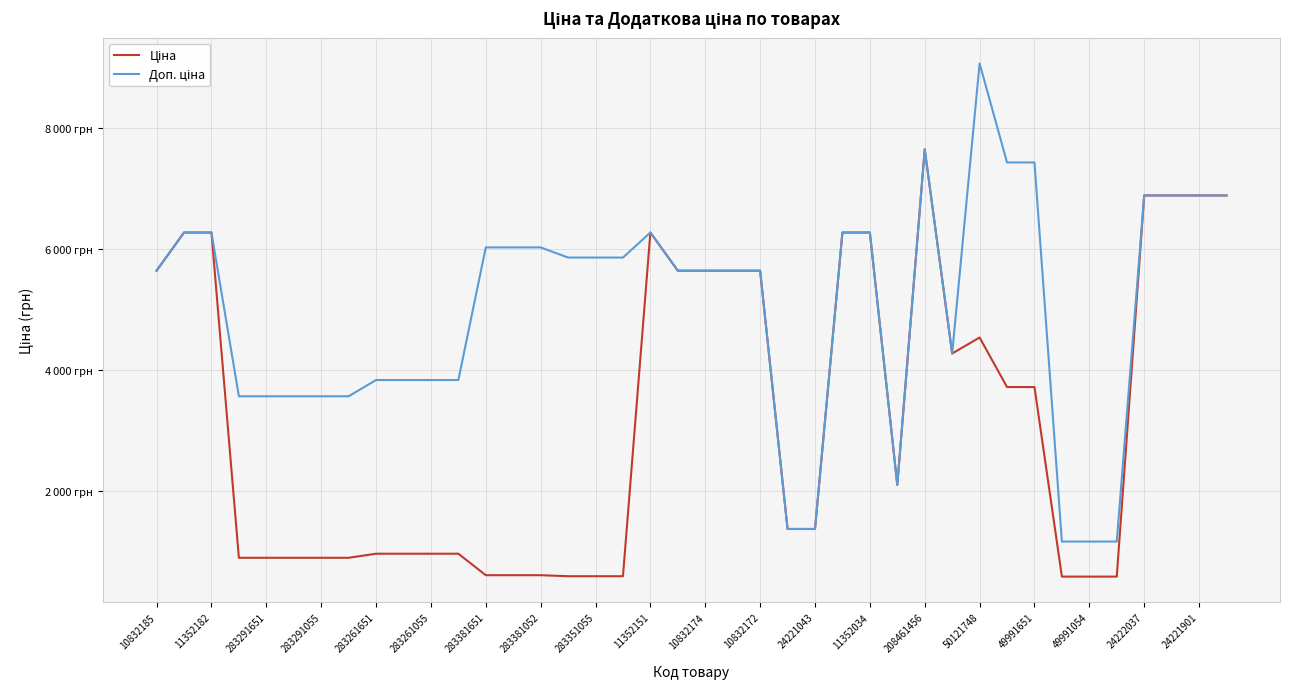

Is this an area chart (filled region under the line)?

No